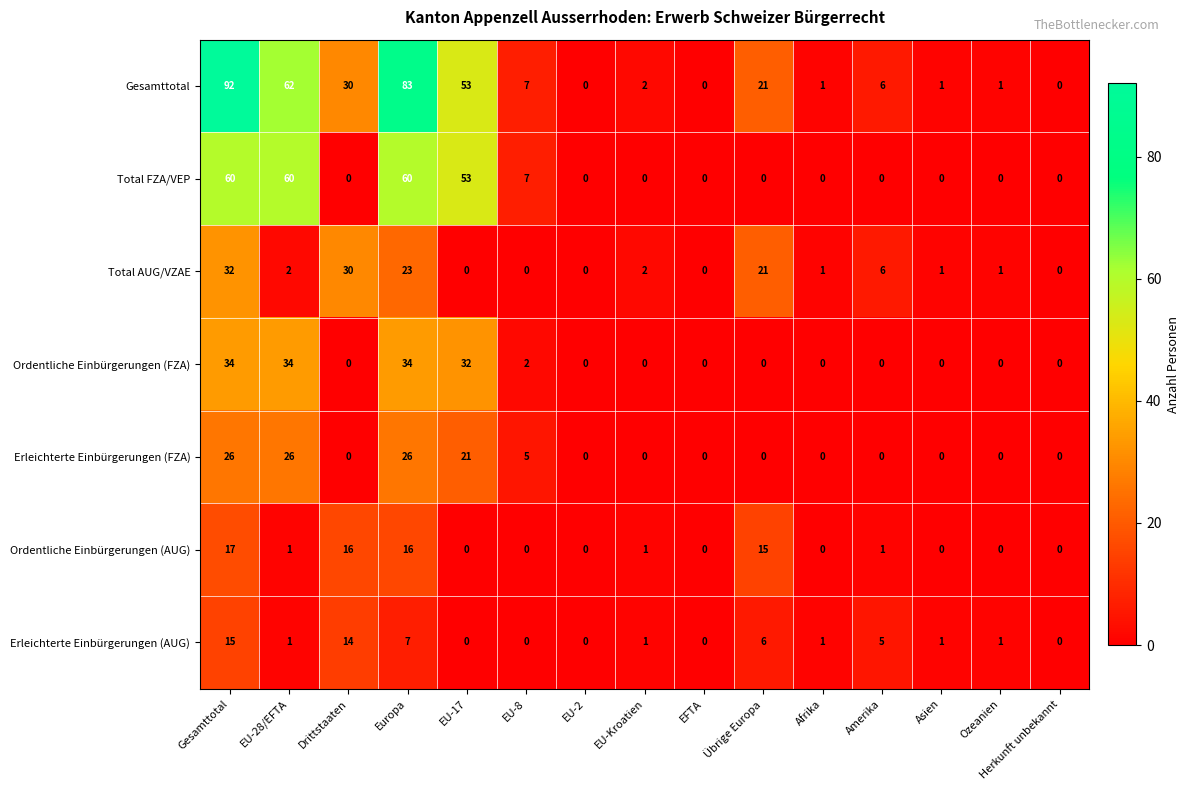

List the series in order of their peak value, highest first.

Gesamttotal, Total FZA/VEP, Ordentliche Einbürgerungen (FZA), Total AUG/VZAE, Erleichterte Einbürgerungen (FZA), Ordentliche Einbürgerungen (AUG), Erleichterte Einbürgerungen (AUG)